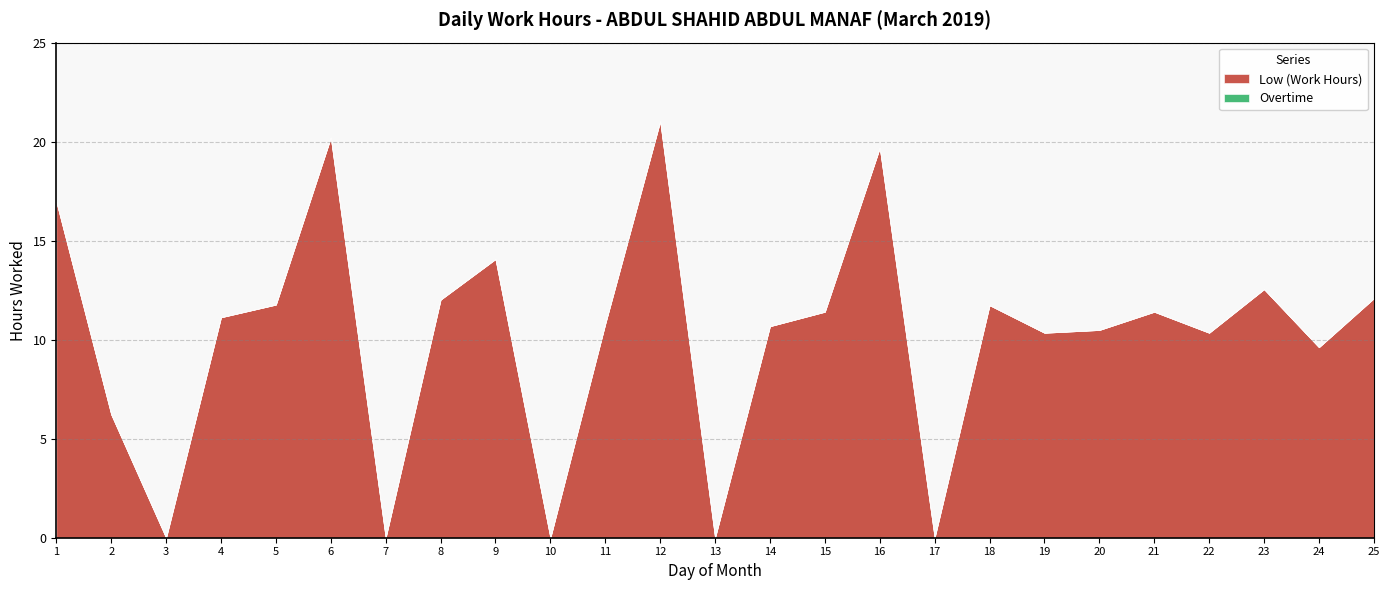

Which has a higher value, 24 or 17?

24